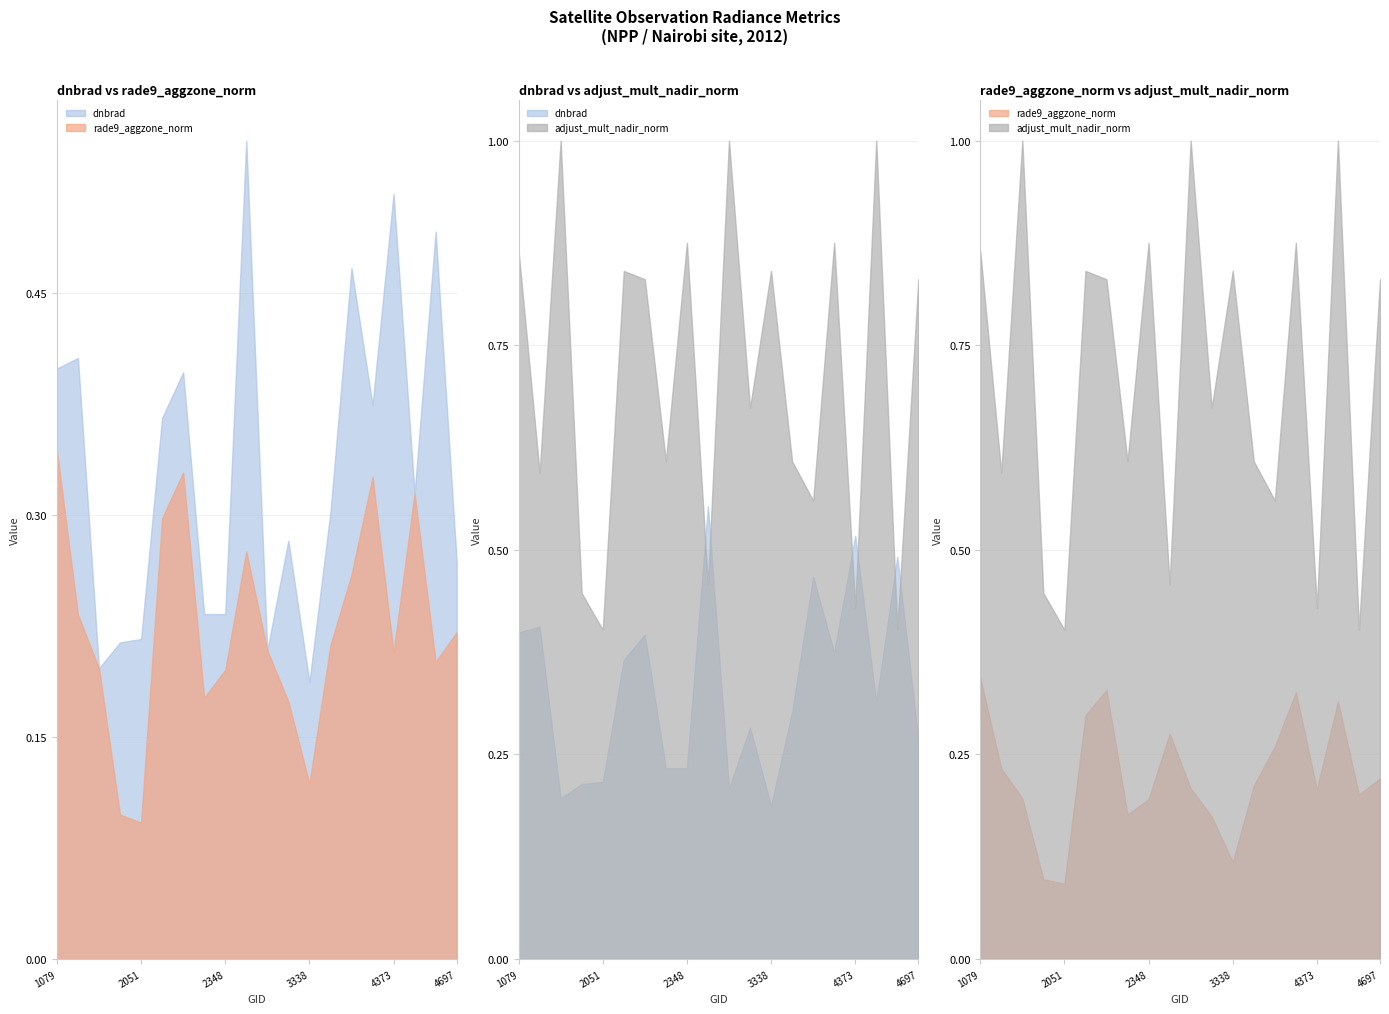

What is the difference between the highest and lowest values at 3410?

0.4